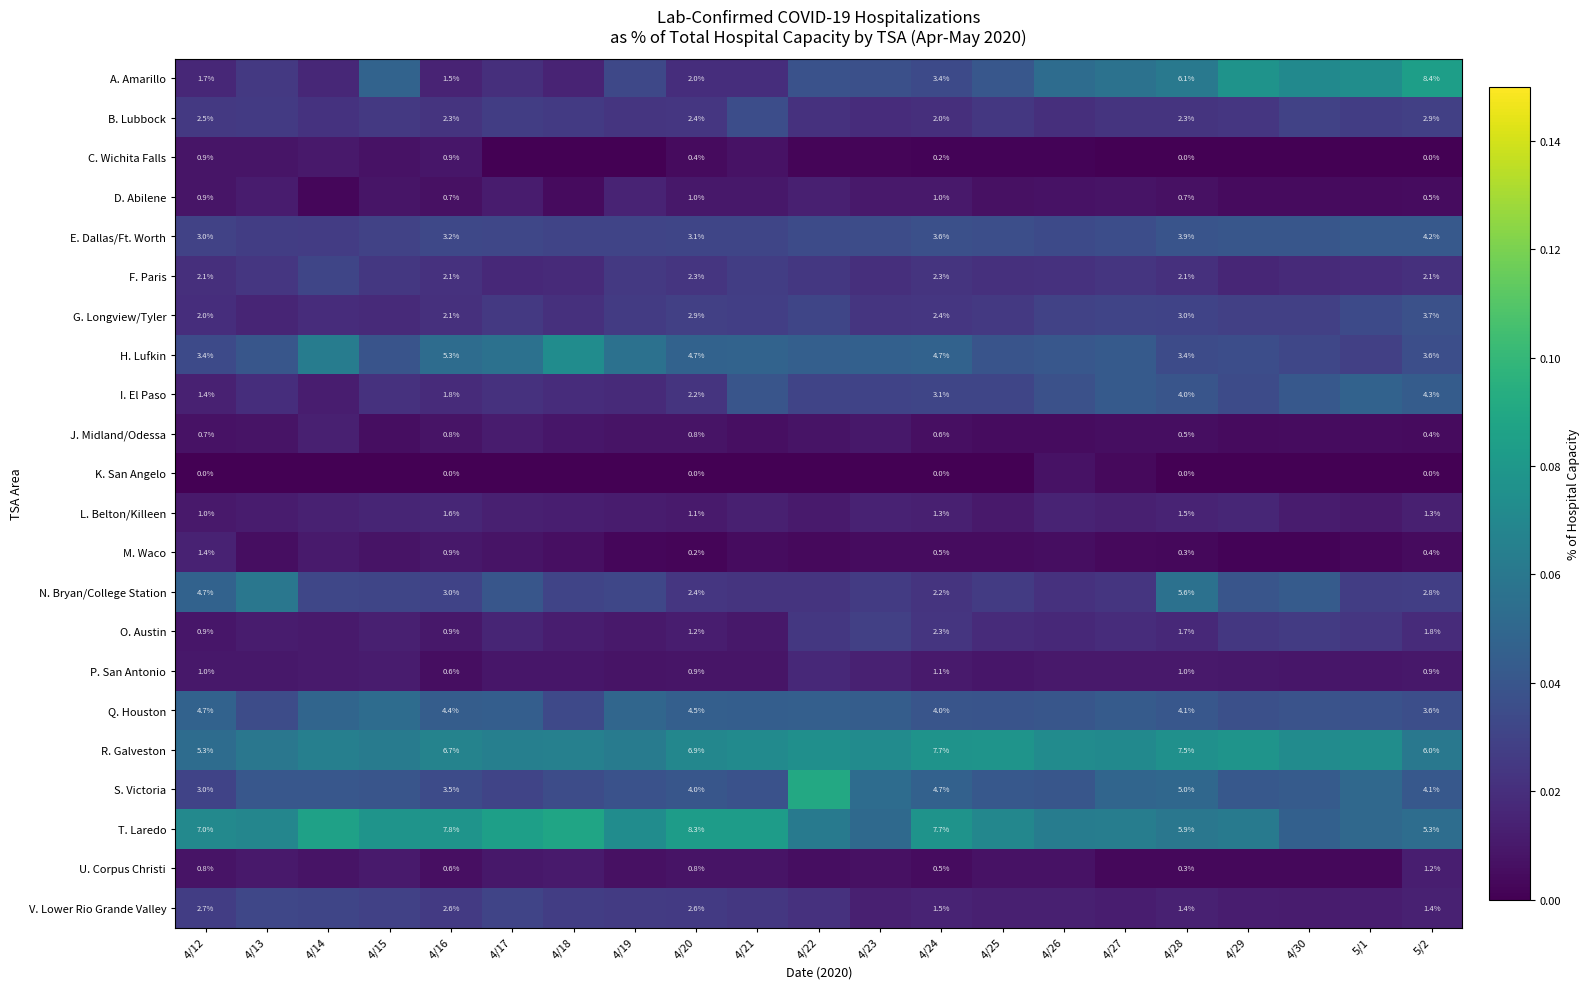

What is the sum of all U. Corpus Christi values?

0.1